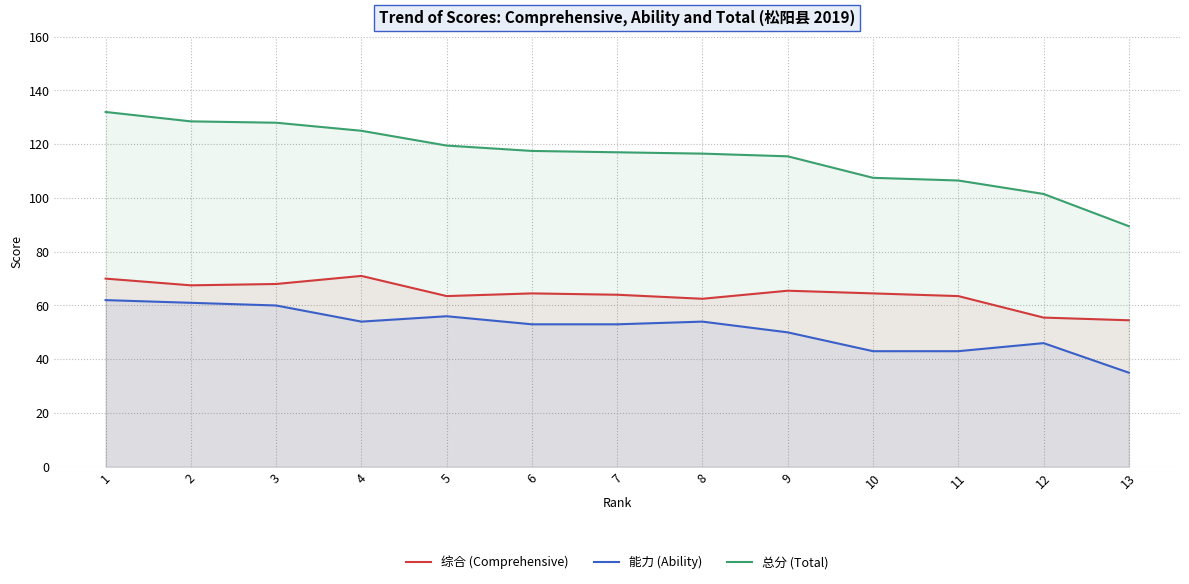

What is the difference between the second highest and second lowest values in the 综合 (Comprehensive) series?

14.5